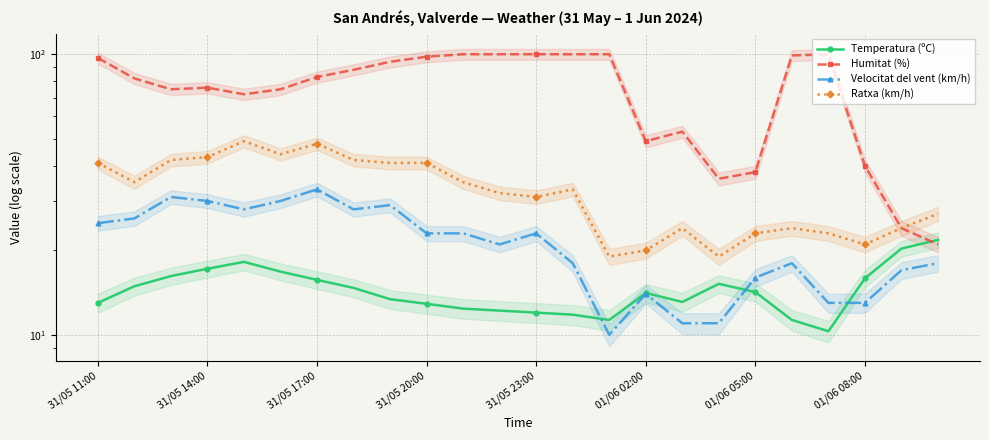

True or false: Ratxa (km/h) and Velocitat del vent (km/h) cross at least once.

False